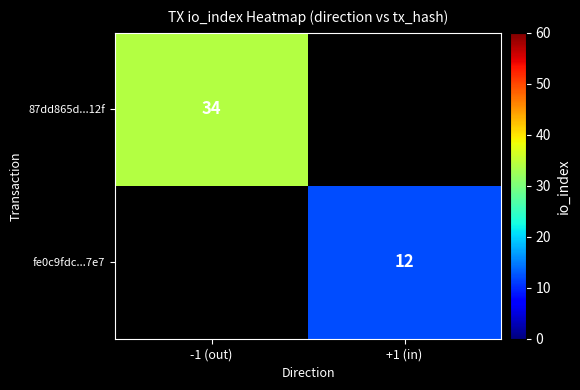

The fe0c9fdc...7e7 series shows 12 at +1 (in). True or false?

True